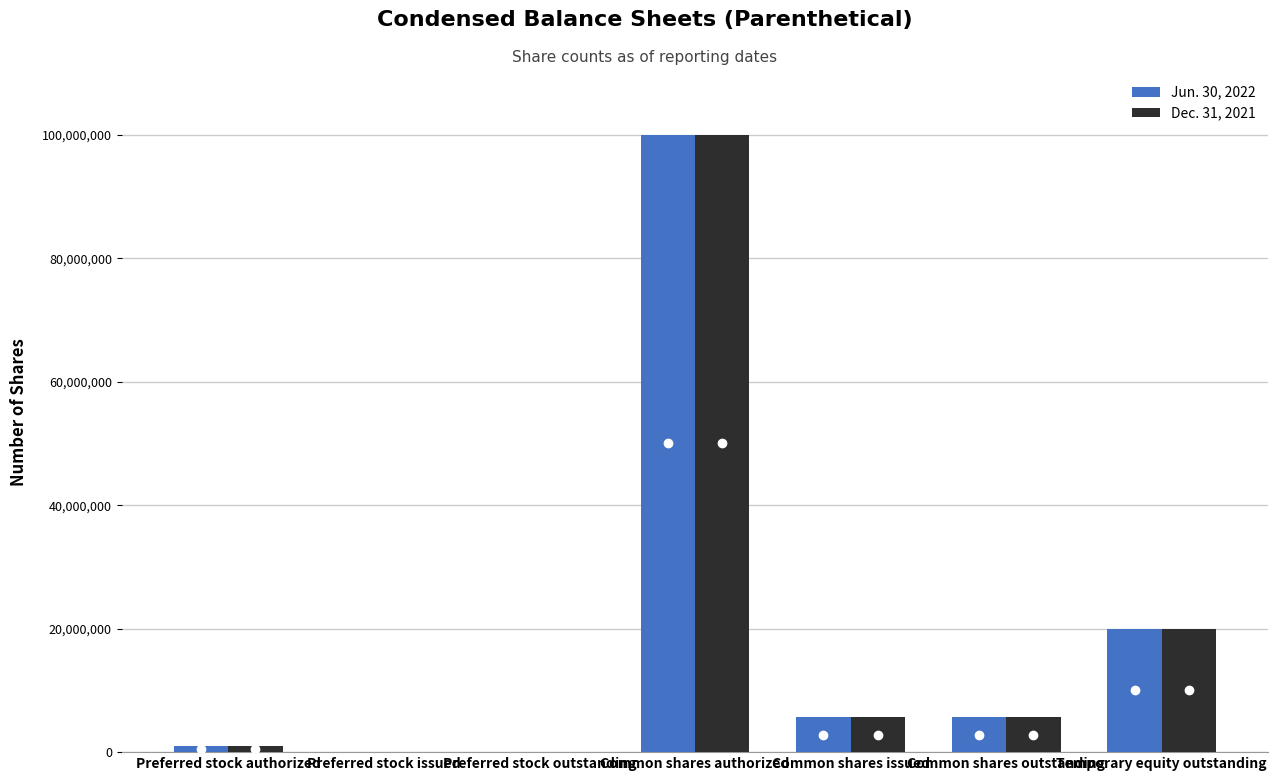

How many categories are shown in the chart?

7